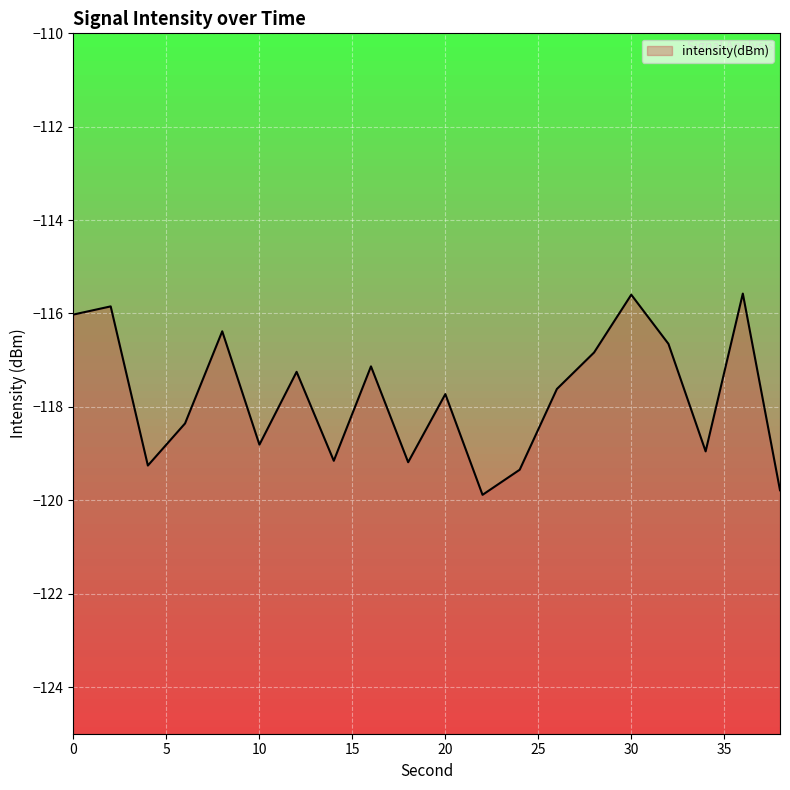

Rank the categories by value from lowest to highest.

22, 38, 24, 4, 18, 14, 34, 10, 6, 20, 26, 12, 16, 28, 32, 8, 0, 2, 30, 36